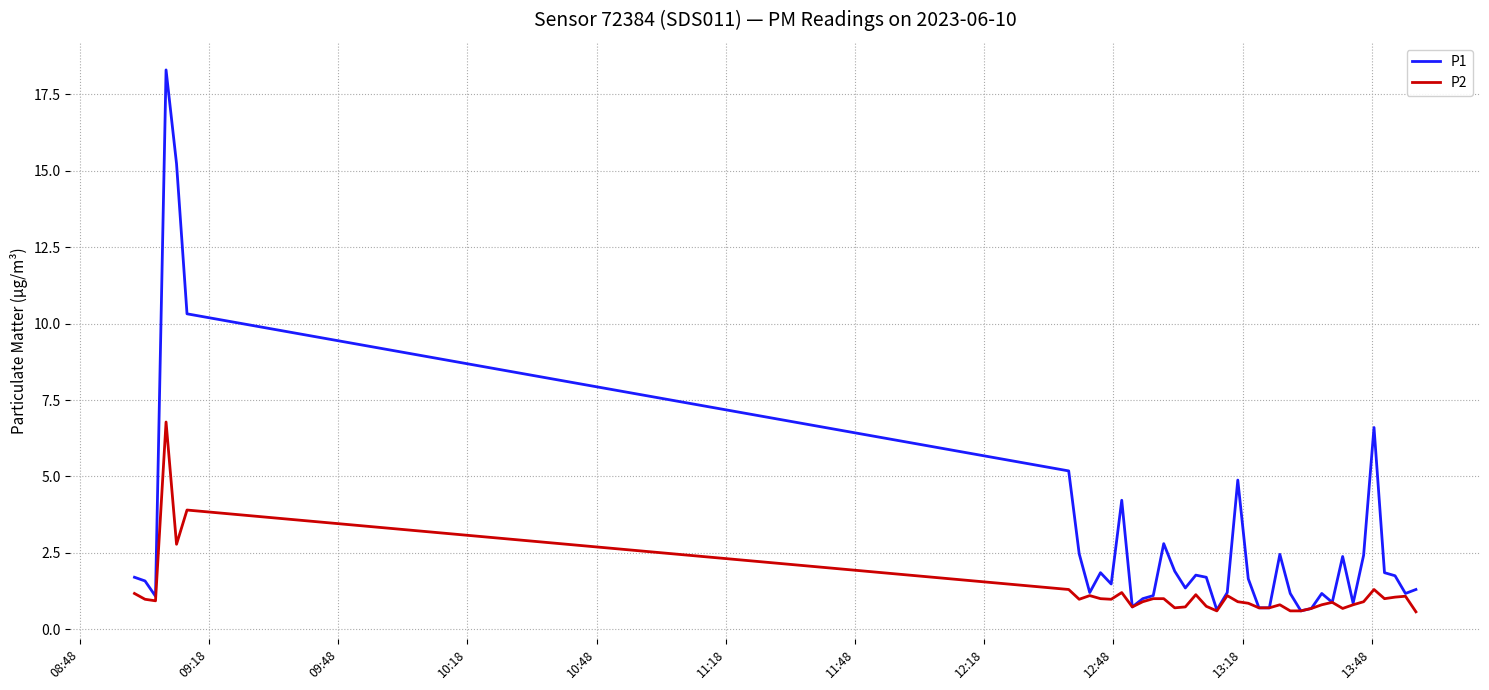

Which series has the largest total across all categories?

P1